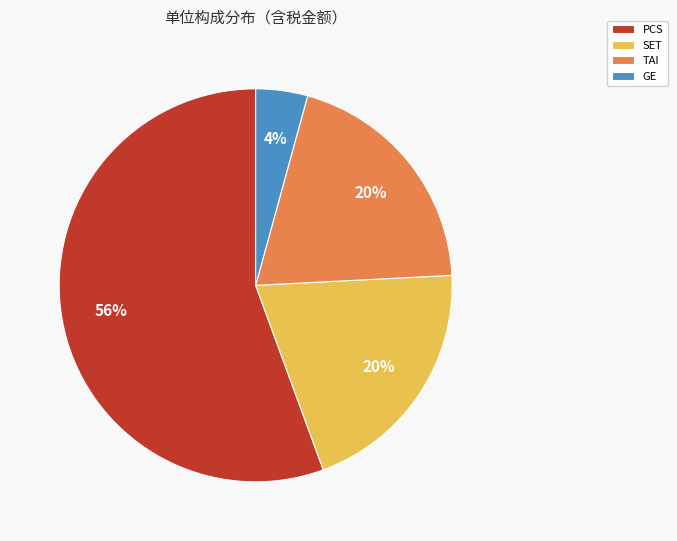

The PCS slice represents 16% of the pie. True or false?

False